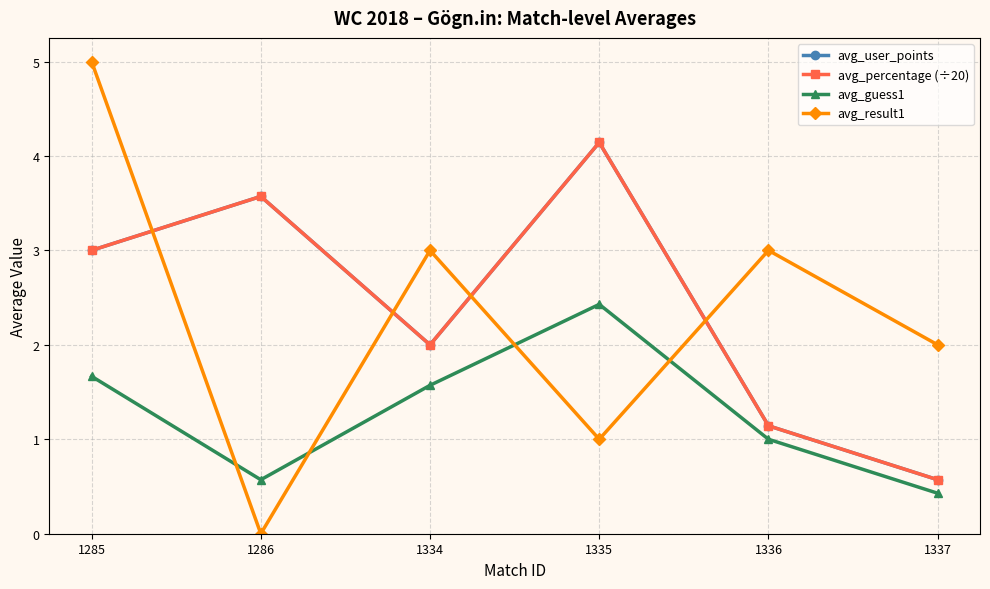

How many interior local valleys does the avg_user_points series have?

1